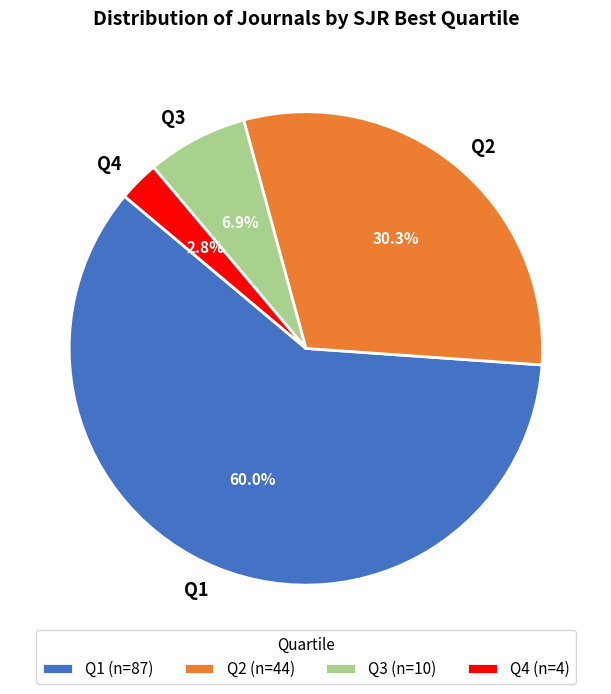

To the nearest percent, what percentage of the pie is Q4?

3%